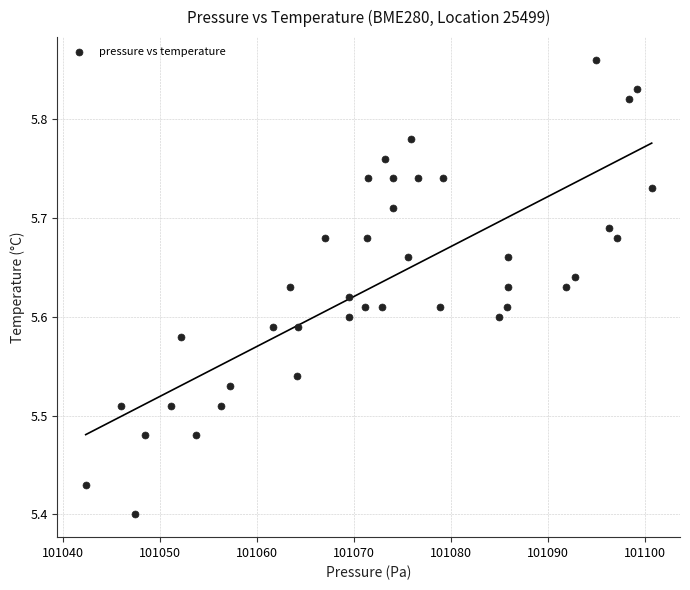

What is the range of Y values (max minus min)?

0.5